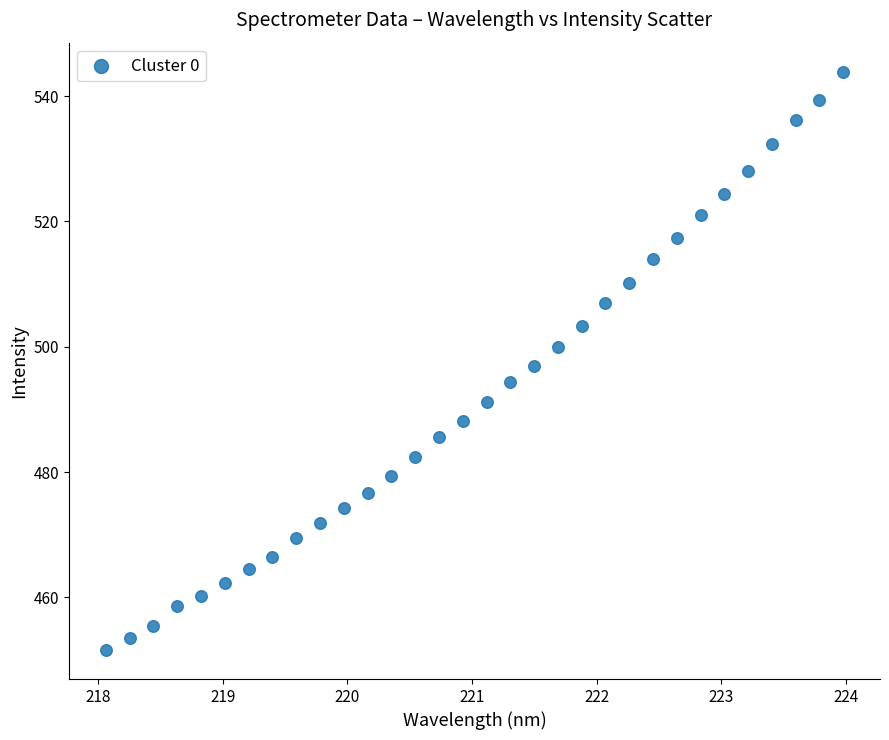

What is the range of Y values (max minus min)?

92.3